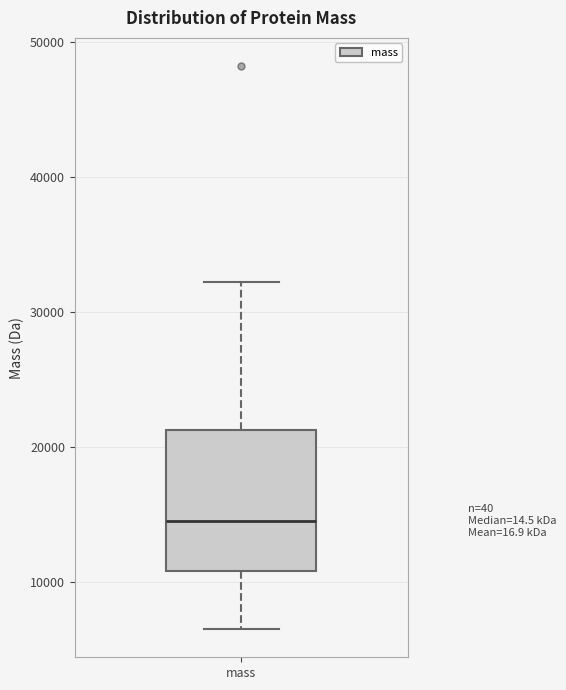

Read this box plot against the y-axis: the position of the median line, the range covered by the box, and the ends of both whiskers. The values are not printed on the chart, so give them approximately, as read against the axis.

median 15000, box 11000 to 21000, whiskers 7000 to 32000